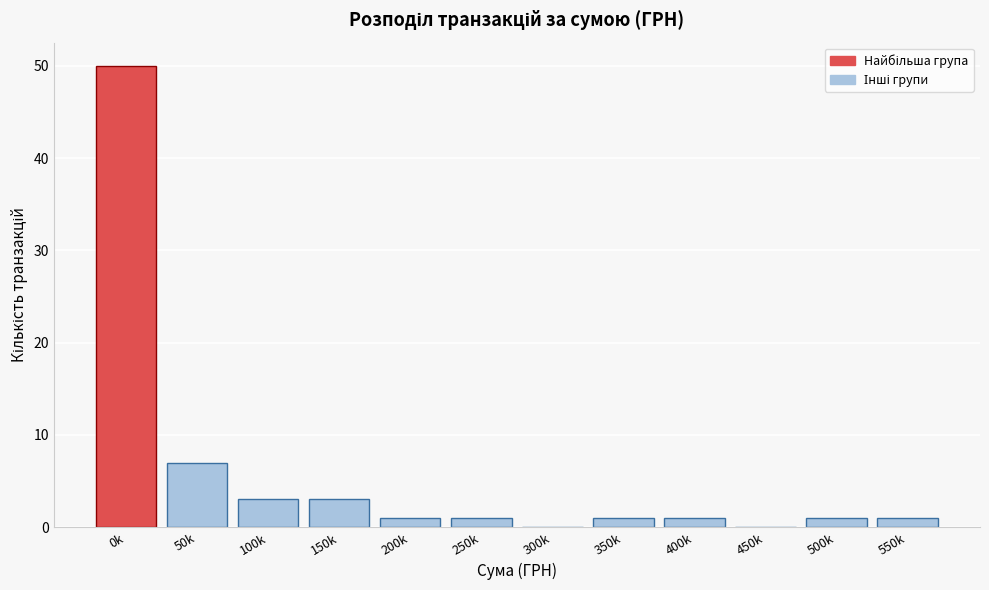

Reading left to right, transcribe all the data shown in this chart.

0k=50	50k=7	100k=3	150k=3	200k=1	250k=1	300k=0	350k=1	400k=1	450k=0	500k=1	550k=1